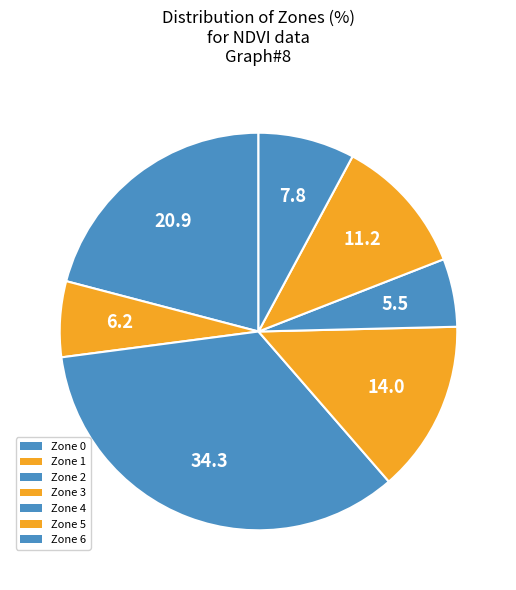

To the nearest percent, what is the average slice percentage?

14%